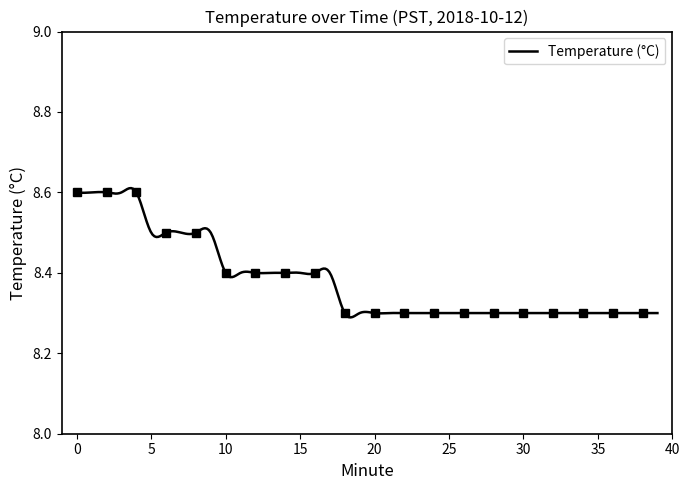

What is the difference between the maximum and minimum values?

0.3